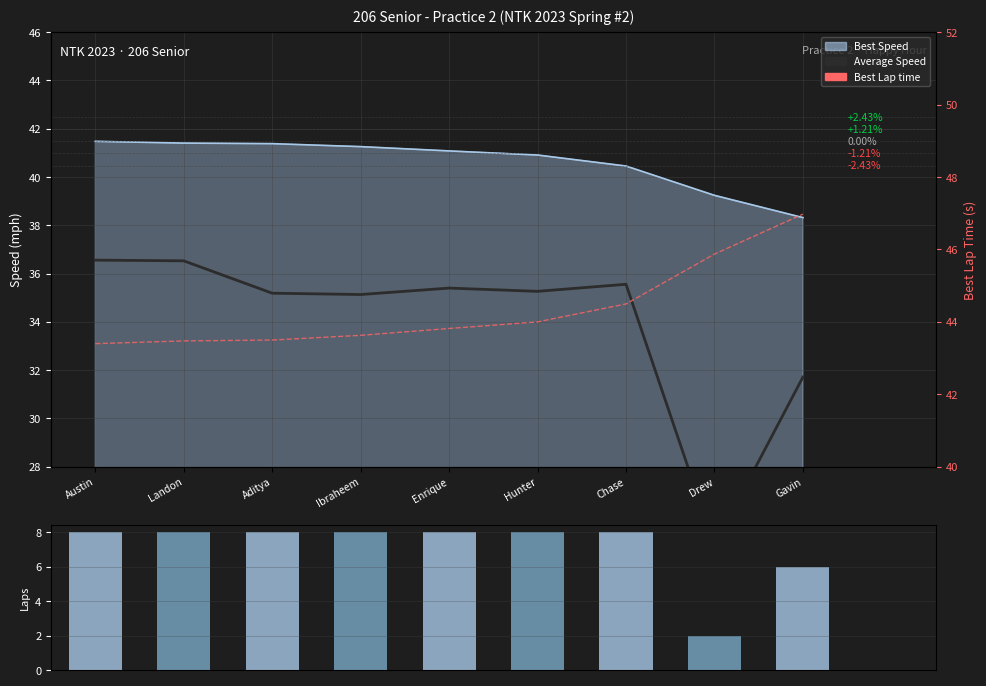

How many groups of bars are there?

9